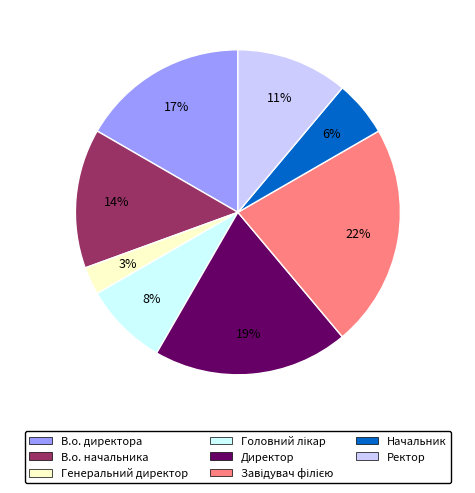

Which slice is the smallest?

Генеральний директор